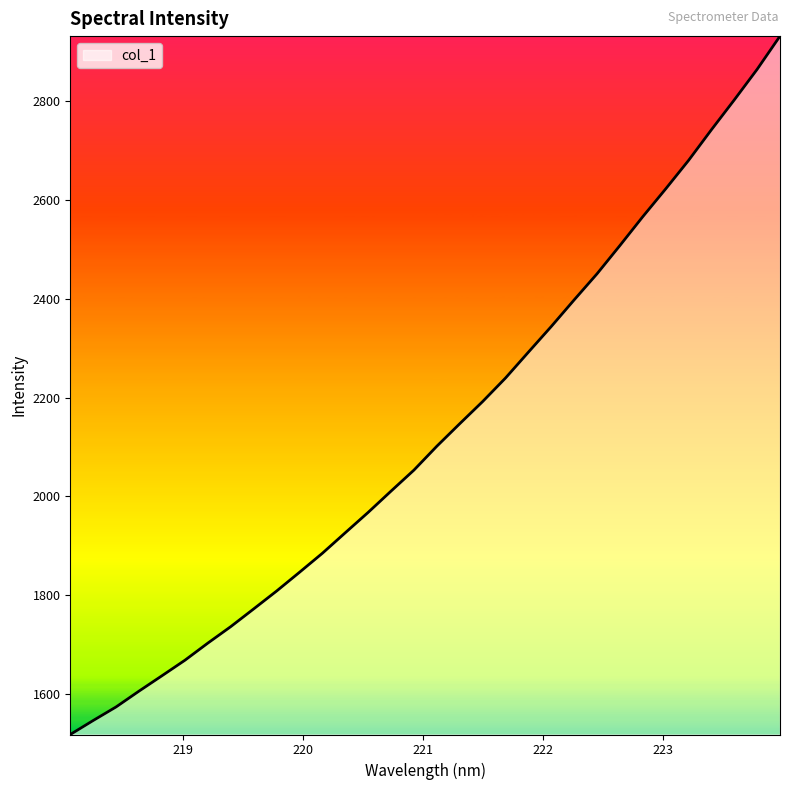

What is the greatest value displayed?

2932.1